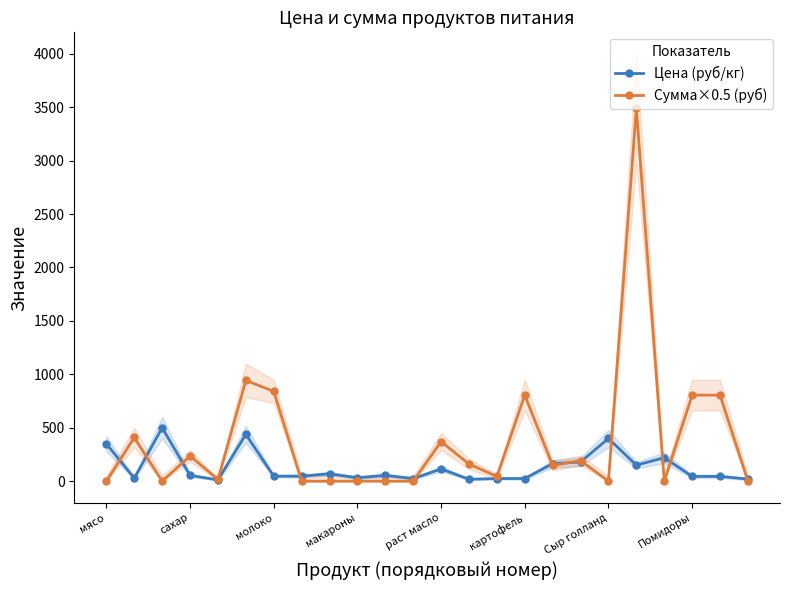

True or false: Цена (руб/кг) has a value of 150.0 at 19.

True